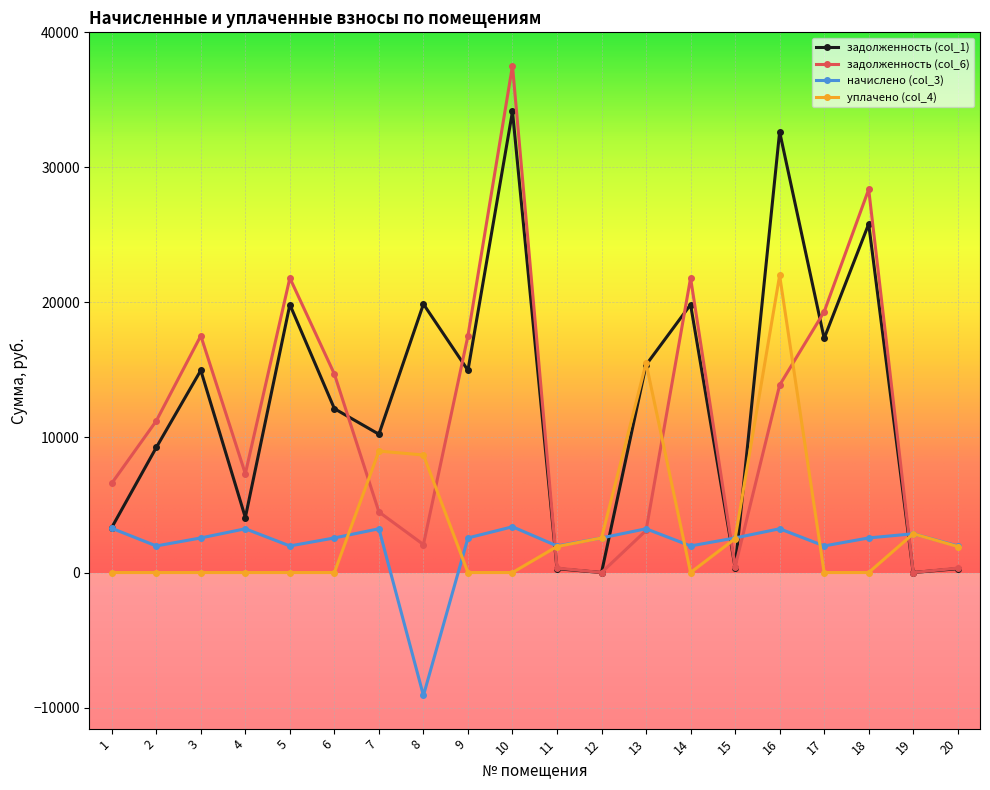

What is the minimum value shown in the chart?

-9102.6